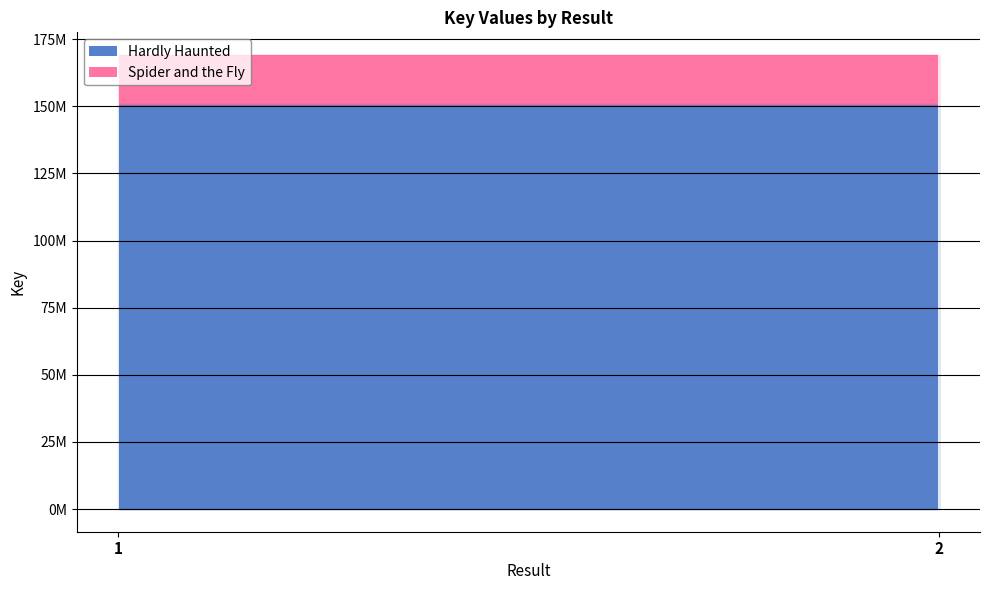

What is the sum of the Spider and the Fly values at 2 and 1?

36467116